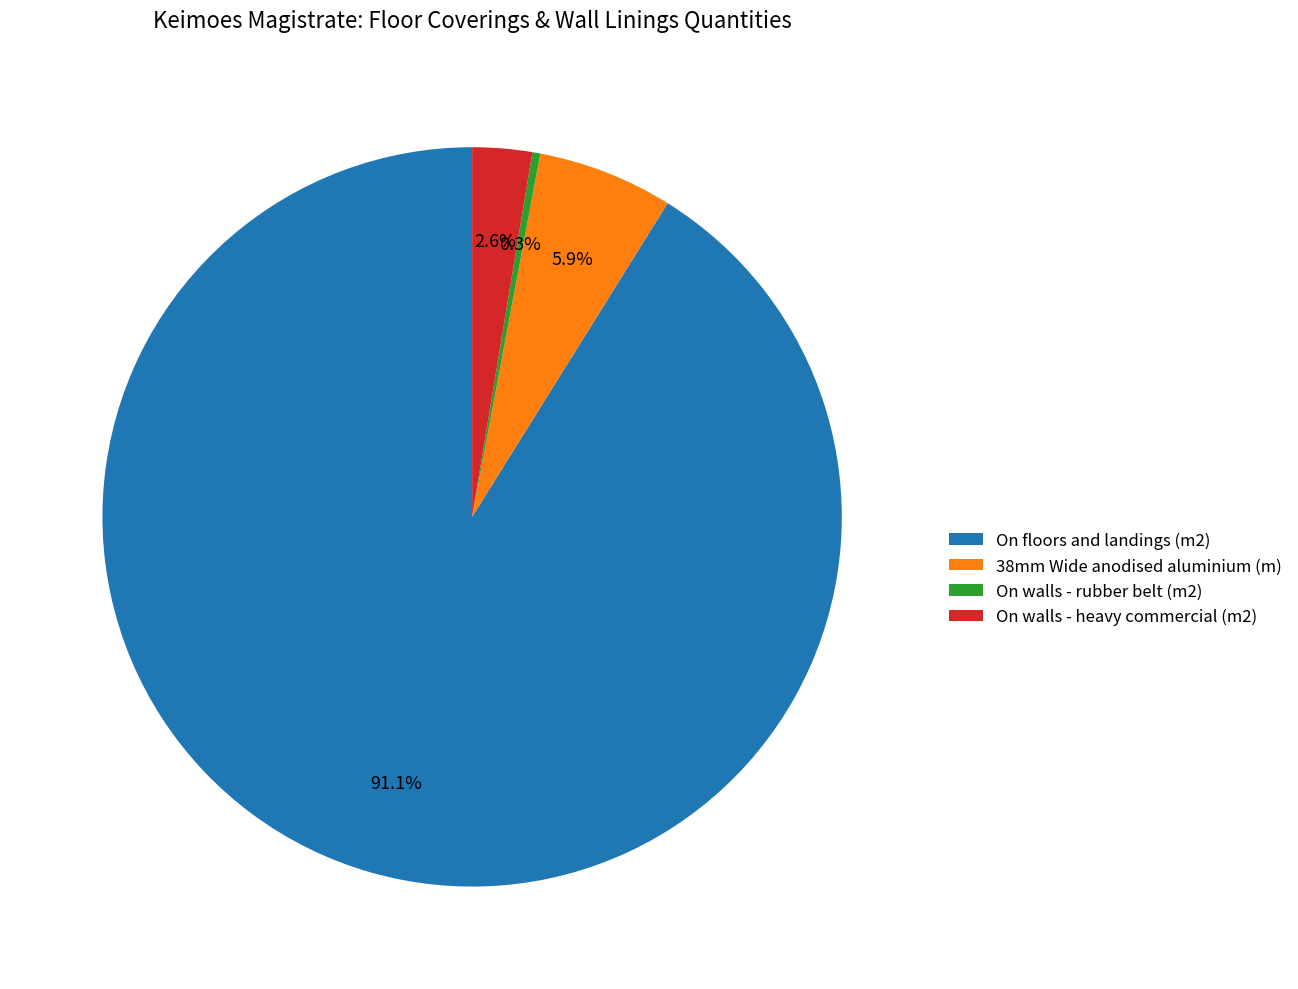

The 38mm Wide anodised aluminium (m) slice represents 6% of the pie. True or false?

True